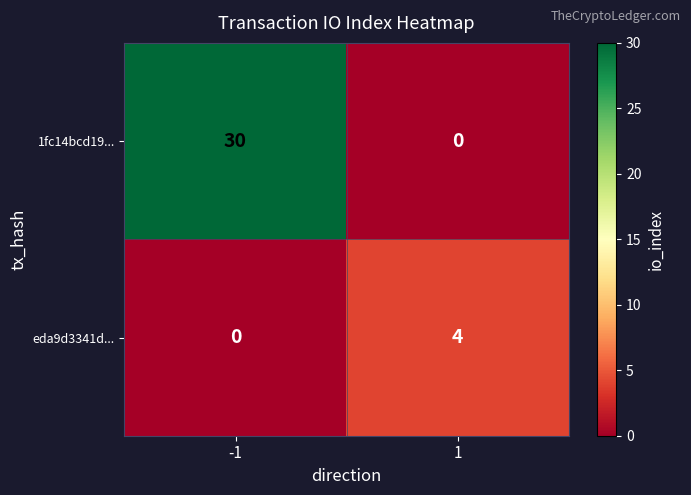

What value does the eda9d3341d... series have at 1?

4